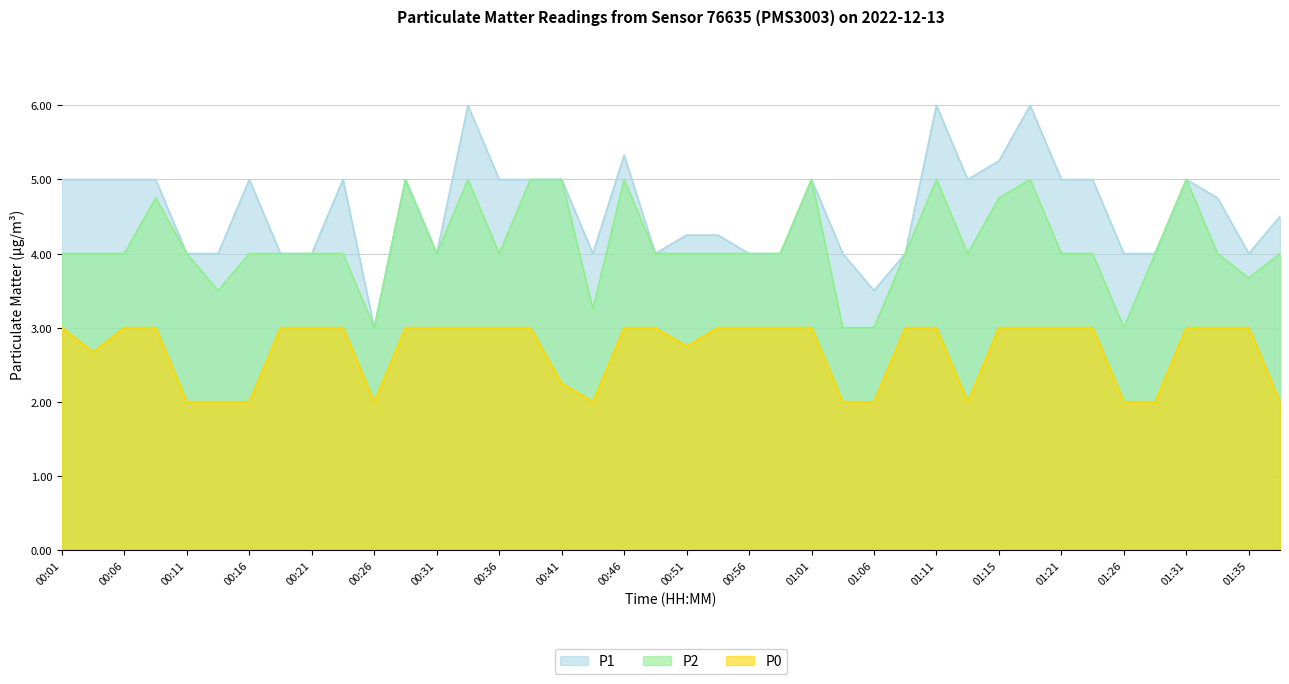

Which series changed the most between 00:18 and 01:21?

P1